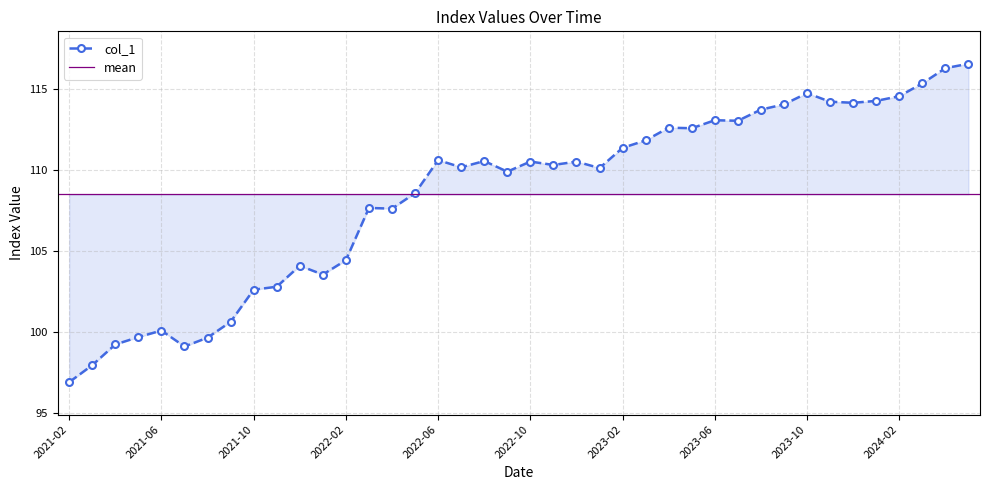

Between 2023-10 and 2021-07, which is larger?

2023-10